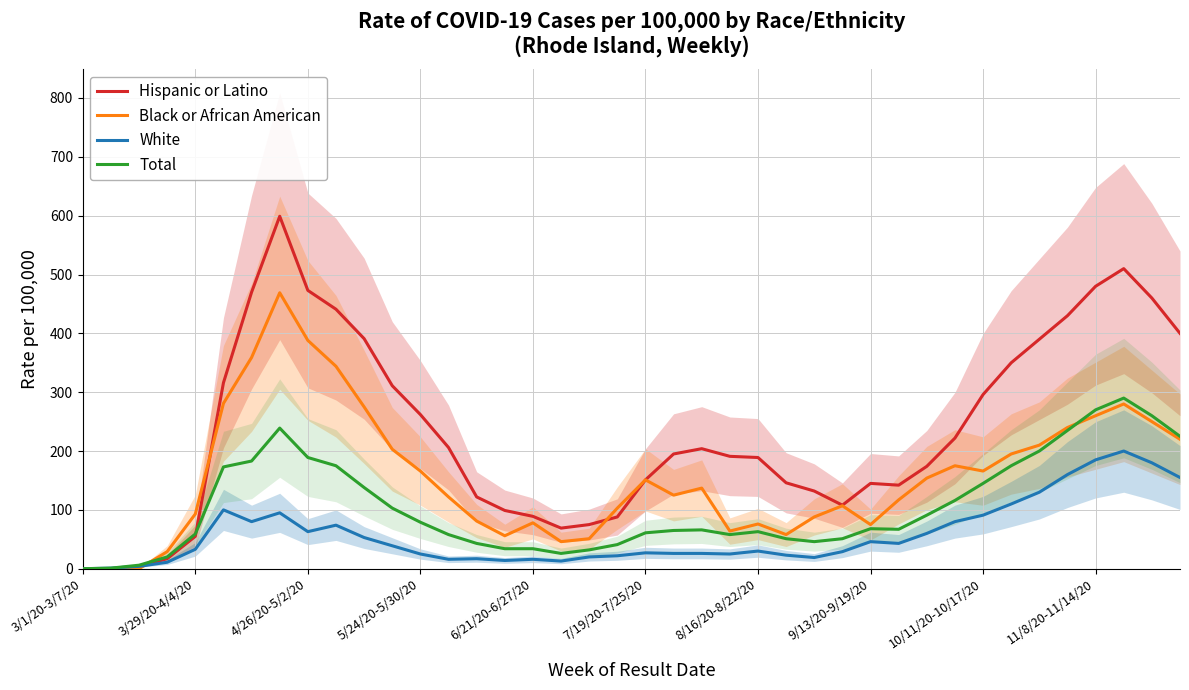

Rank the series at 17 from highest to lowest value.

Hispanic or Latino, Black or African American, Total, White